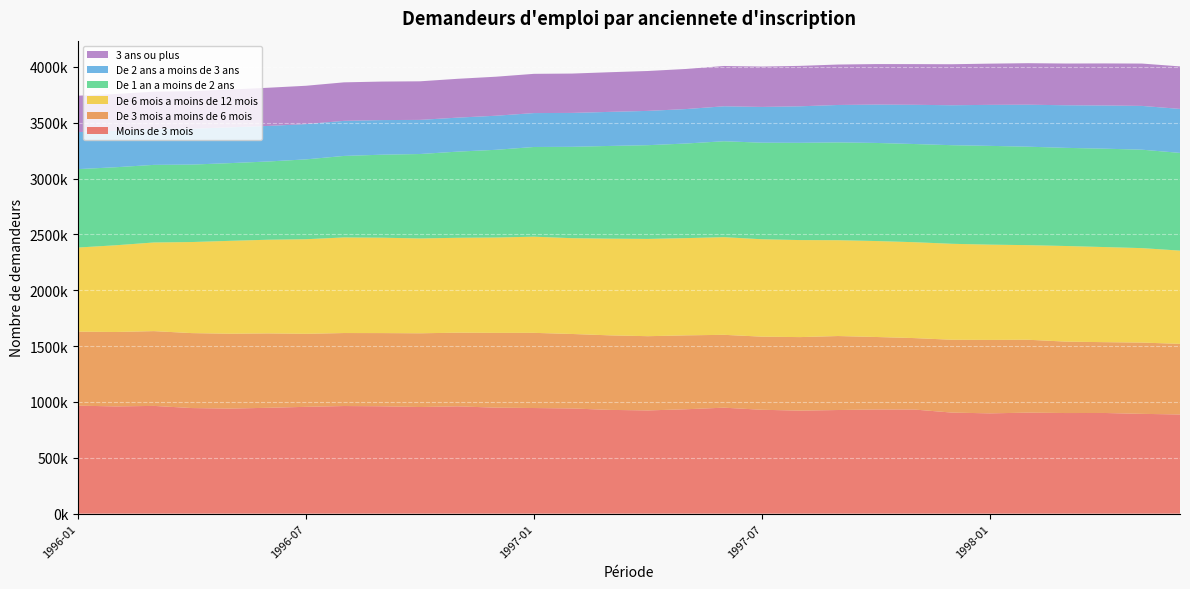

Reading left to right, extract all data points from this chart.

Moins de 3 mois: 1996-01=966900	1996-02=960100	1996-03=964700	1996-04=945400	1996-05=940700	1996-06=947800	1996-07=956300	1996-08=963500	1996-09=961300	1996-10=954700	1996-11=960700	1996-12=948900	1997-01=945700	1997-02=941900	1997-03=929000	1997-04=924300	1997-05=934700	1997-06=948800	1997-07=930100	1997-08=922500	1997-09=927900	1997-10=932800	1997-11=932500	1997-12=904800	1998-01=898000	1998-02=904400	1998-03=900800	1998-04=901400	1998-05=893500	1998-06=888000
De 3 mois a moins de 6 mois: 1996-01=662500	1996-02=666400	1996-03=669500	1996-04=671000	1996-05=670100	1996-06=666000	1996-07=653800	1996-08=653500	1996-09=655300	1996-10=660100	1996-11=659600	1996-12=669500	1997-01=673000	1997-02=666800	1997-03=667300	1997-04=664600	1997-05=661600	1997-06=652300	1997-07=654600	1997-08=658200	1997-09=662300	1997-10=648900	1997-11=639500	1997-12=652100	1998-01=657500	1998-02=652700	1998-03=639400	1998-04=634000	1998-05=638200	1998-06=632200
De 6 mois a moins de 12 mois: 1996-01=753100	1996-02=776400	1996-03=793700	1996-04=815400	1996-05=831700	1996-06=838600	1996-07=846800	1996-08=855900	1996-09=854000	1996-10=849200	1996-11=849500	1996-12=853800	1997-01=861000	1997-02=857600	1997-03=865800	1997-04=870900	1997-05=870500	1997-06=874200	1997-07=872000	1997-08=868700	1997-09=858000	1997-10=859100	1997-11=858400	1997-12=859100	1998-01=853000	1998-02=846800	1998-03=856000	1998-04=851500	1998-05=845600	1998-06=834800
De 1 an a moins de 2 ans: 1996-01=702000	1996-02=698600	1996-03=694700	1996-04=693300	1996-05=695700	1996-06=700300	1996-07=714800	1996-08=729700	1996-09=743100	1996-10=755700	1996-11=771500	1996-12=785200	1997-01=803000	1997-02=818000	1997-03=830000	1997-04=839100	1997-05=846900	1997-06=858800	1997-07=864500	1997-08=870600	1997-09=875600	1997-10=878100	1997-11=878900	1997-12=882700	1998-01=884200	1998-02=881500	1998-03=878700	1998-04=880900	1998-05=881200	1998-06=874800
De 2 ans a moins de 3 ans: 1996-01=331300	1996-02=327100	1996-03=323400	1996-04=321200	1996-05=320200	1996-06=318400	1996-07=315900	1996-08=314000	1996-09=309900	1996-10=305500	1996-11=304400	1996-12=305100	1997-01=303600	1997-02=303400	1997-03=305000	1997-04=307000	1997-05=308500	1997-06=312900	1997-07=320100	1997-08=326900	1997-09=335000	1997-10=343300	1997-11=351100	1997-12=357800	1998-01=367100	1998-02=375800	1998-03=381400	1998-04=386500	1998-05=391900	1998-06=393800
3 ans ou plus: 1996-01=326000	1996-02=328800	1996-03=332300	1996-04=336400	1996-05=338900	1996-06=341900	1996-07=343200	1996-08=344800	1996-09=344800	1996-10=345500	1996-11=347600	1996-12=349400	1997-01=351300	1997-02=352300	1997-03=355000	1997-04=357200	1997-05=359000	1997-06=361000	1997-07=361400	1997-08=362000	1997-09=362100	1997-10=362800	1997-11=364300	1997-12=367100	1998-01=369100	1998-02=371700	1998-03=373700	1998-04=376500	1998-05=379200	1998-06=380500